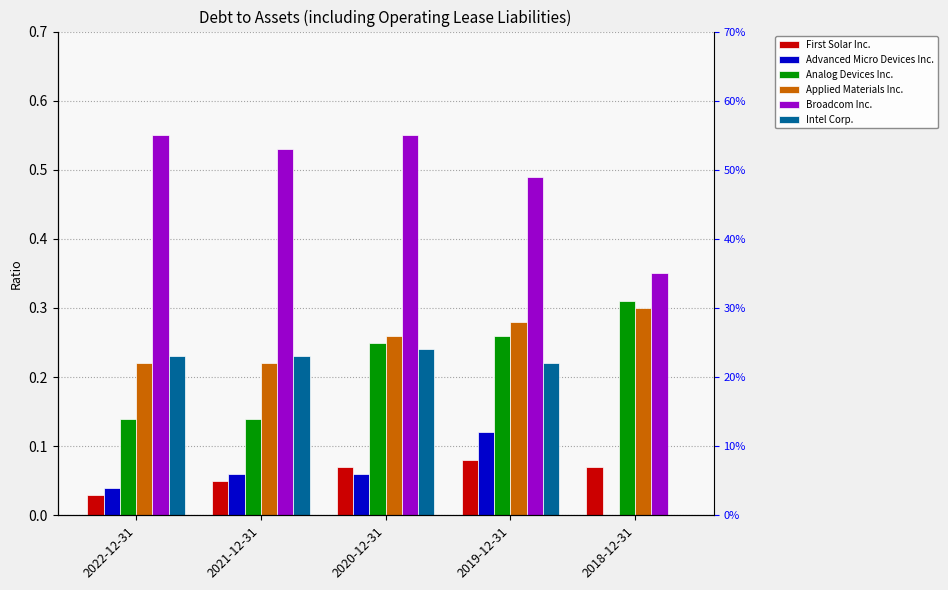

Which category has the lowest value across all series?

2018-12-31